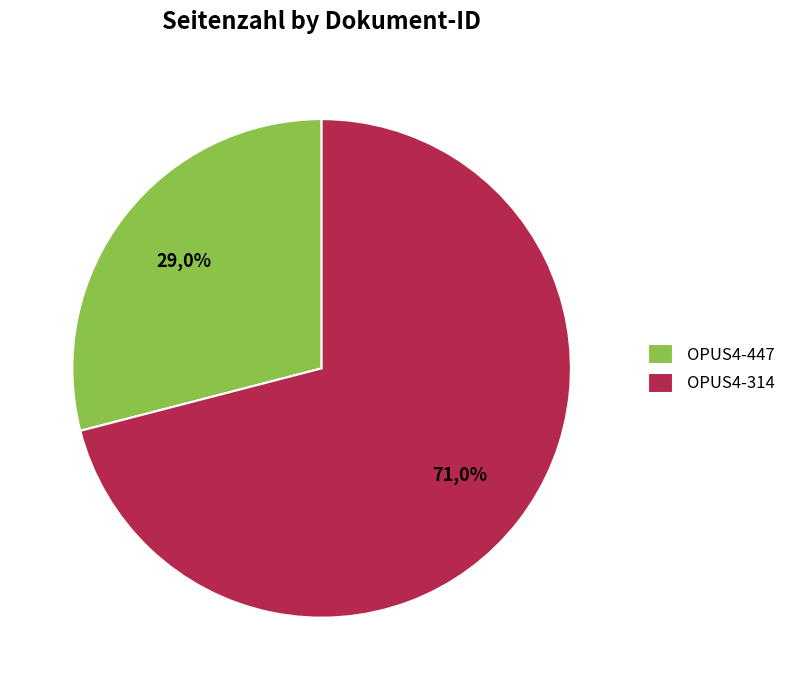

Approximately how many times larger is the value at OPUS4-447 compared to OPUS4-314?

0.4